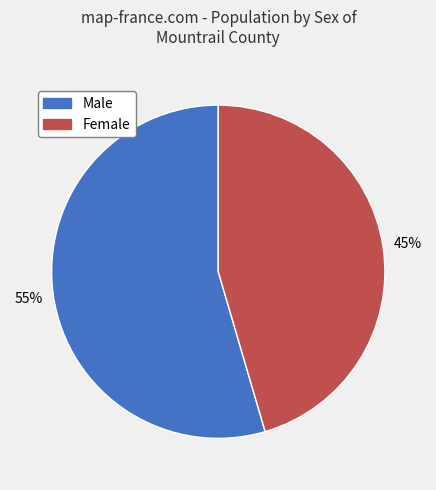

To the nearest percent, what is the combined percentage of Male and Female?

100%